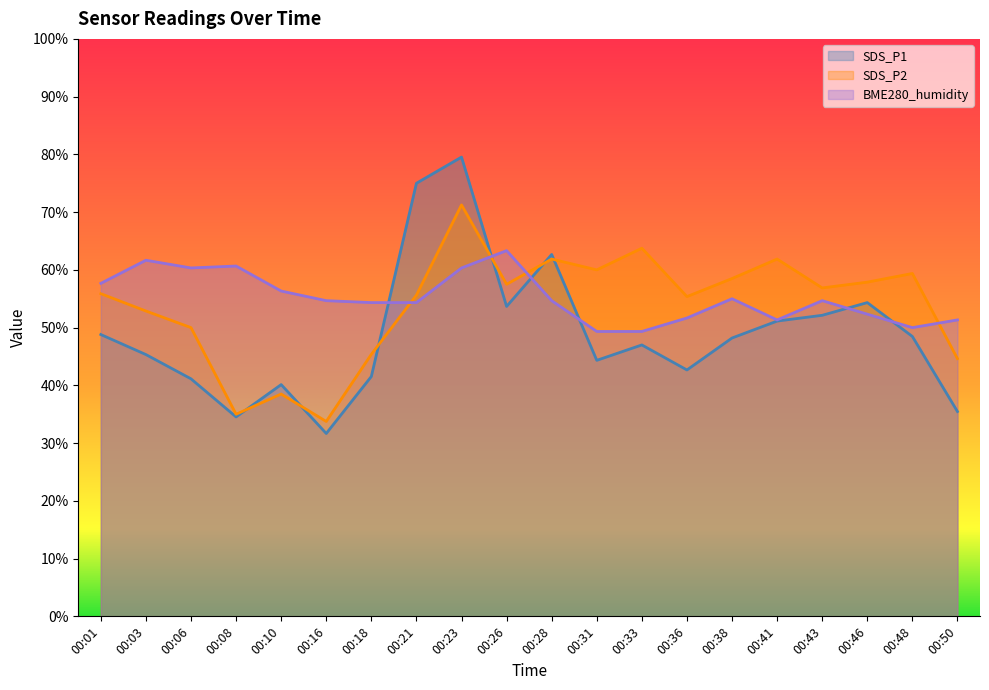

Which has a higher value, 00:18 or 00:26?

00:26